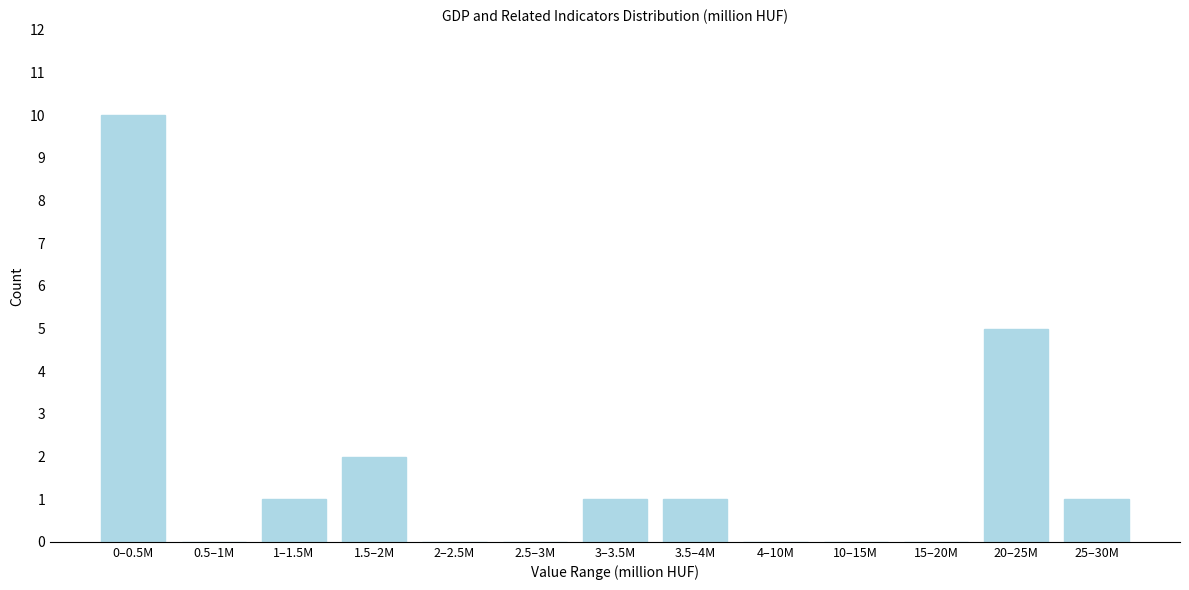

Reading left to right, list all the values displayed in this chart.

0–0.5M=10	0.5–1M=0	1–1.5M=1	1.5–2M=2	2–2.5M=0	2.5–3M=0	3–3.5M=1	3.5–4M=1	4–10M=0	10–15M=0	15–20M=0	20–25M=5	25–30M=1